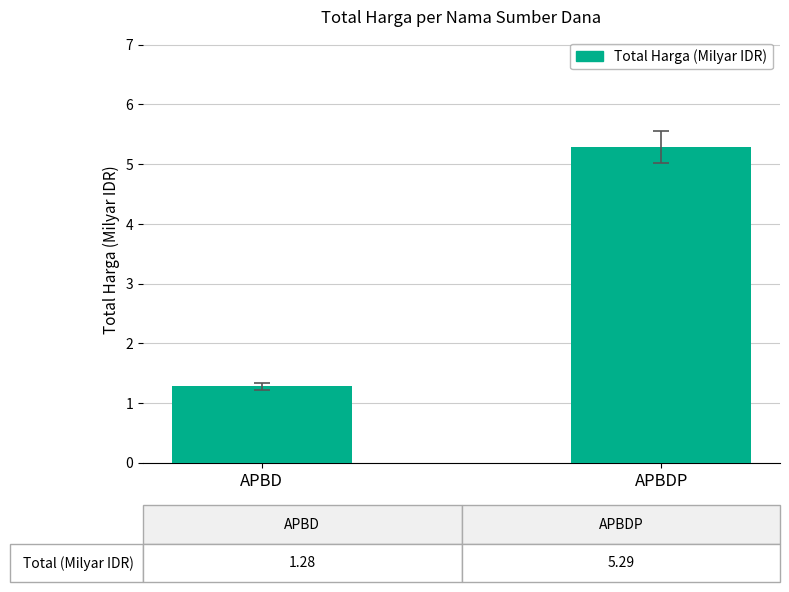

What is the sum of the values at APBD and APBDP?

6.6